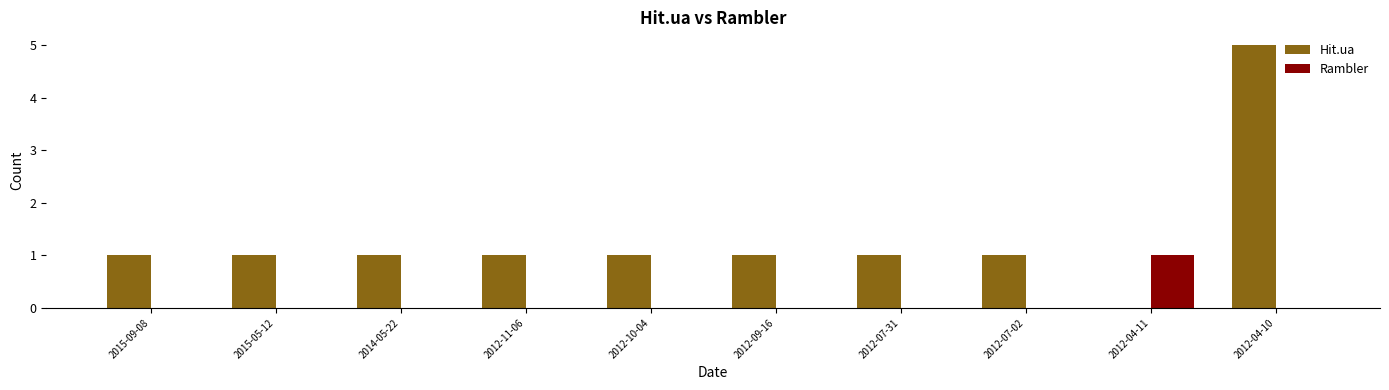

The Rambler series shows 0 at 2012-09-16. True or false?

True